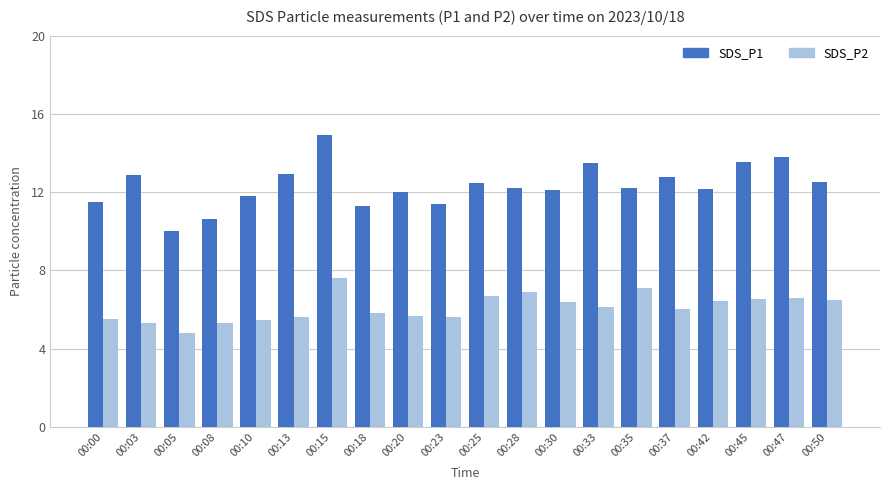

At 00:00, list the series in order from largest to smallest.

SDS_P1, SDS_P2